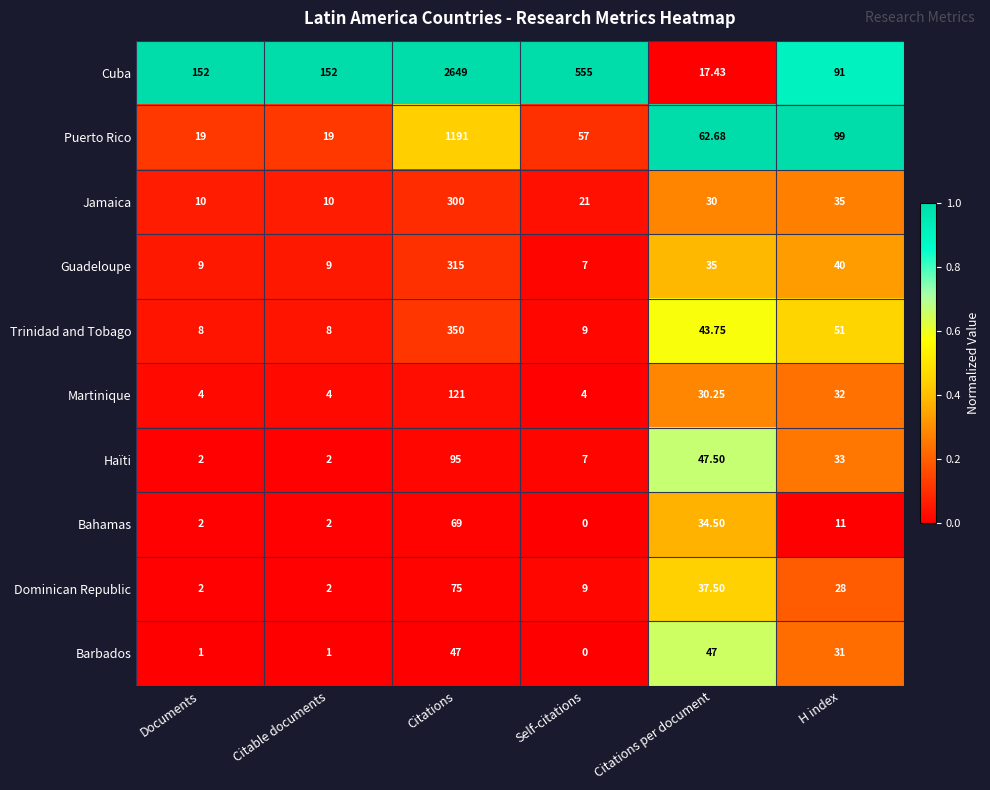

Between Self-citations and Citations per document, which series saw the biggest shift?

Cuba